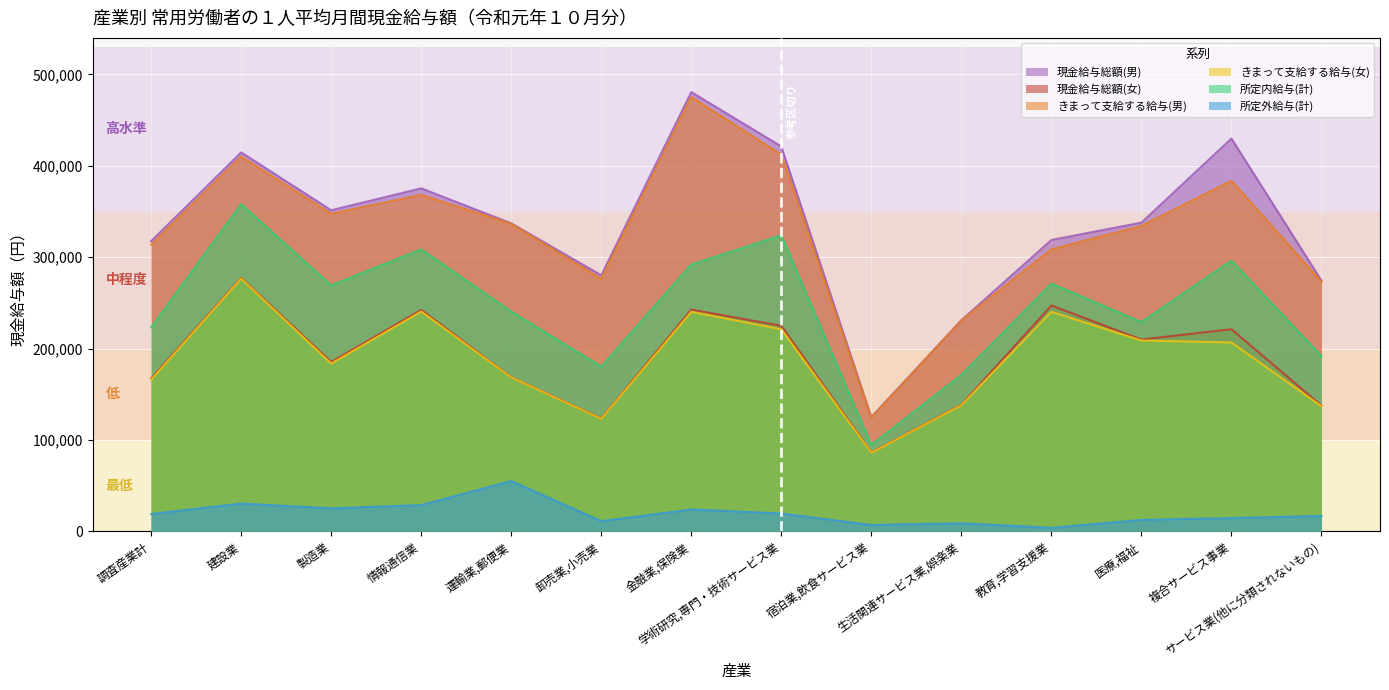

True or false: 現金給与総額(男) and 所定内給与(計) intersect in this chart.

False